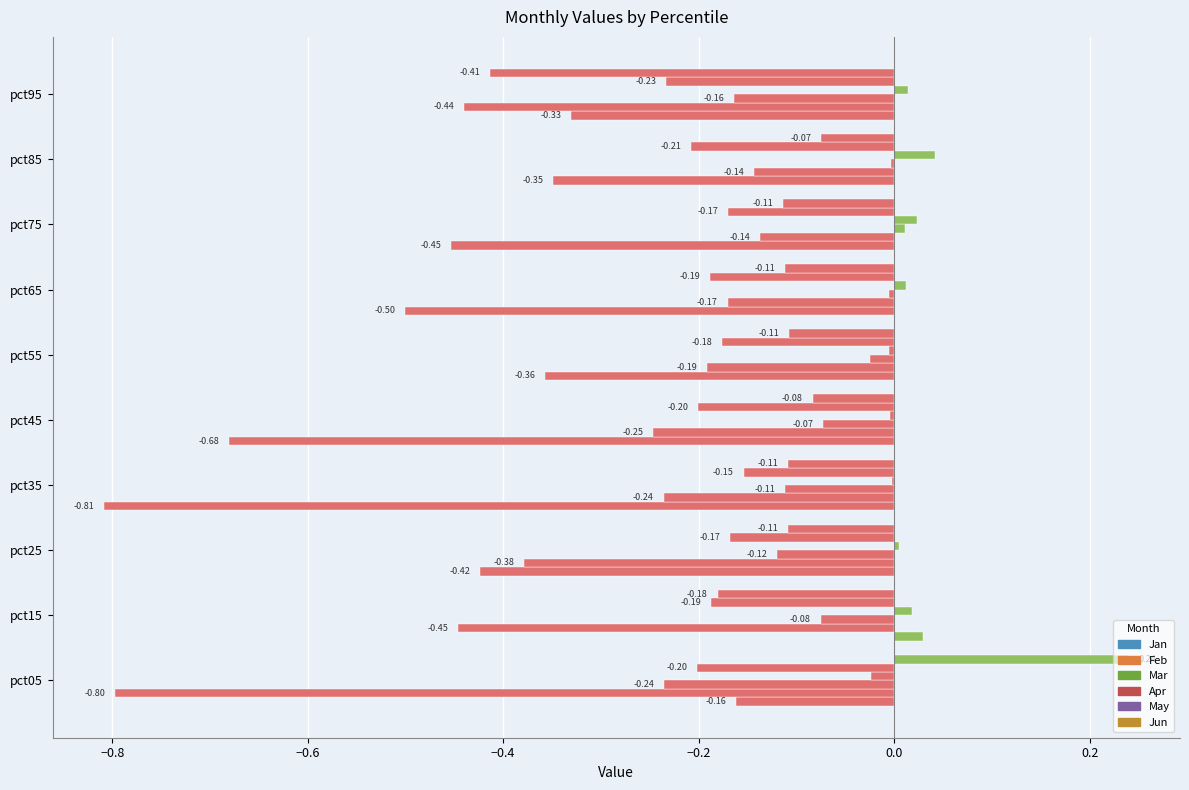

How many positive values does the Jun series have?

1